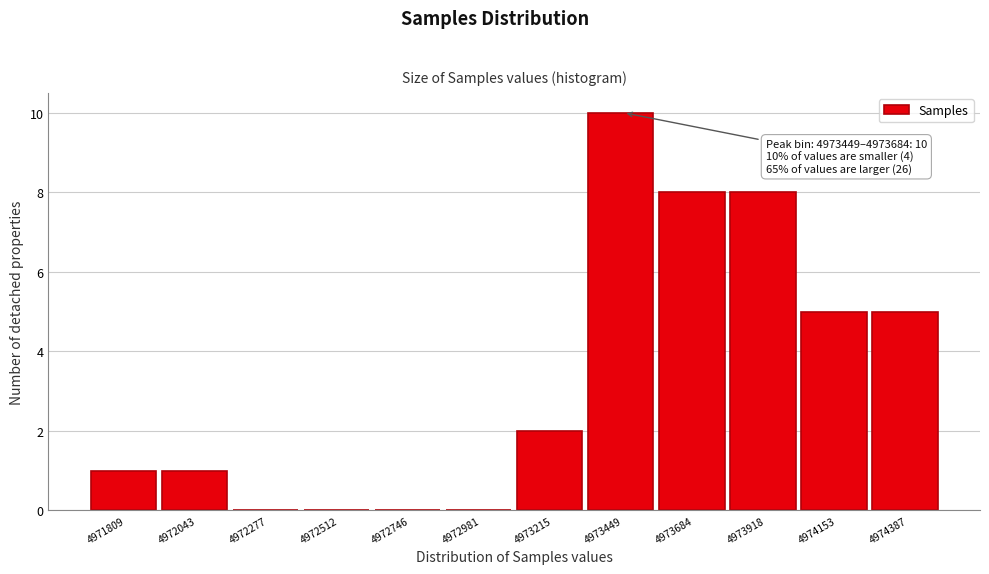

Reading right to left, extract all data points from this chart.

4974387=5	4974153=5	4973918=8	4973684=8	4973449=10	4973215=2	4972981=0	4972746=0	4972512=0	4972277=0	4972043=1	4971809=1